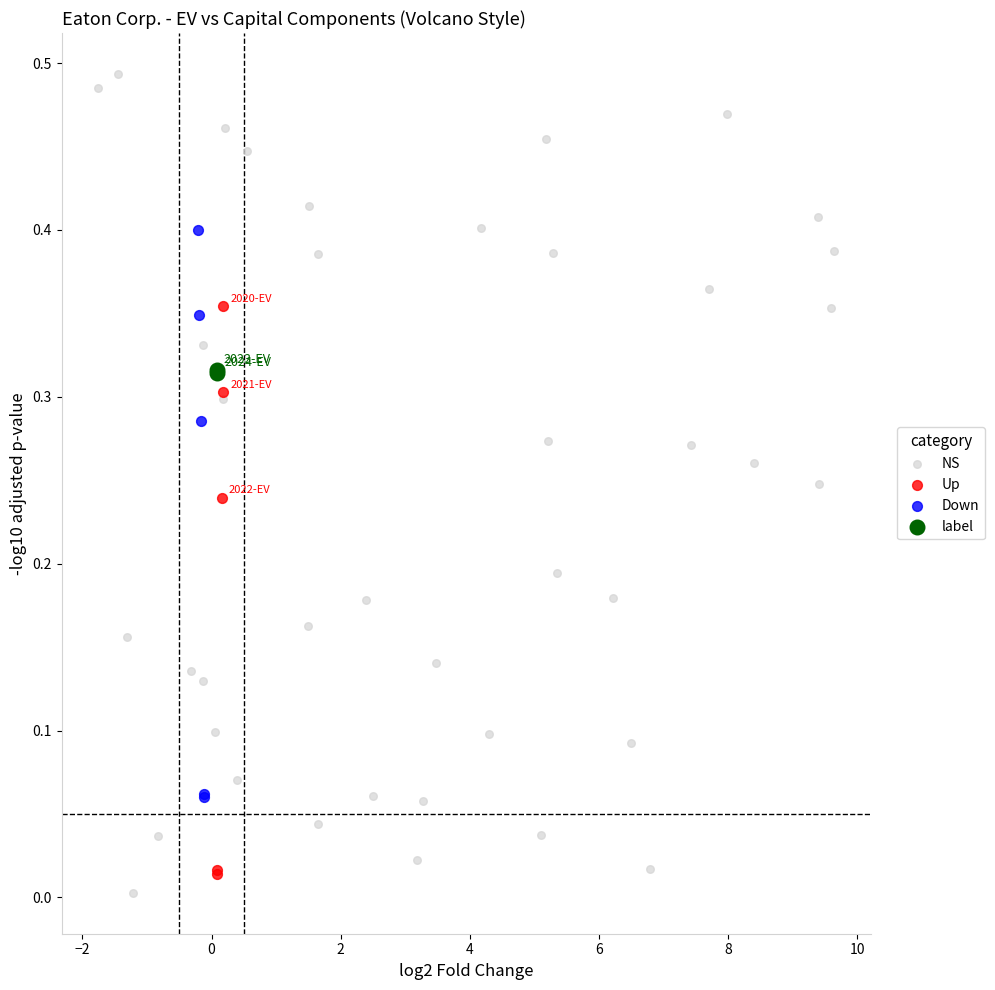

Which series reaches the maximum Y coordinate?

NS